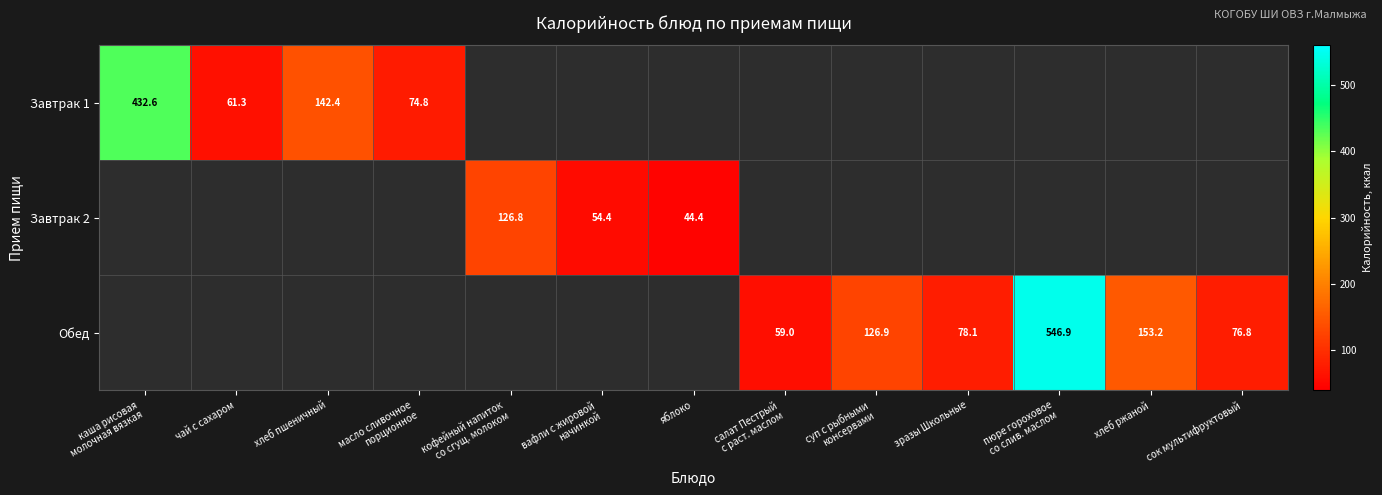

What is the maximum value shown in the chart?

546.9